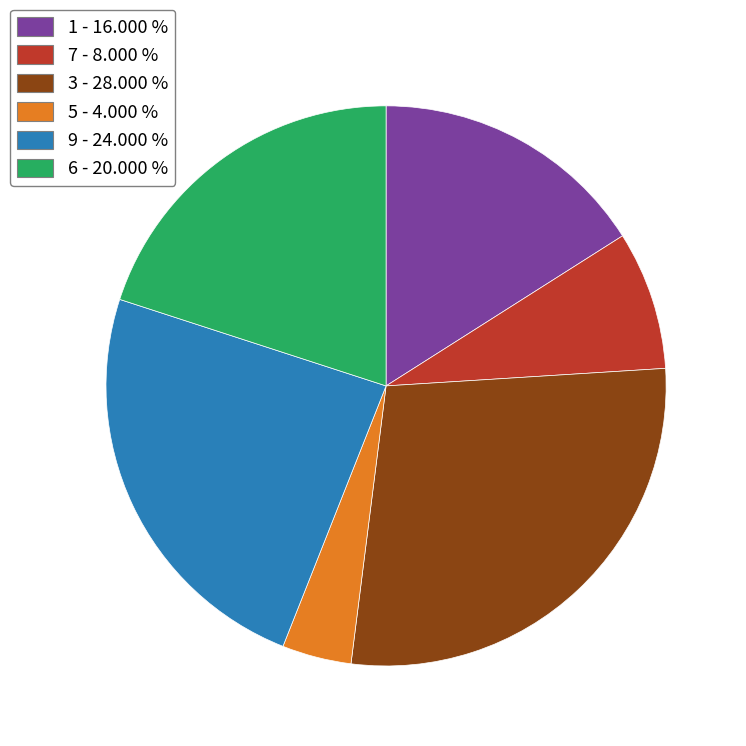

Is there any slice that represents more than half of the pie?

No